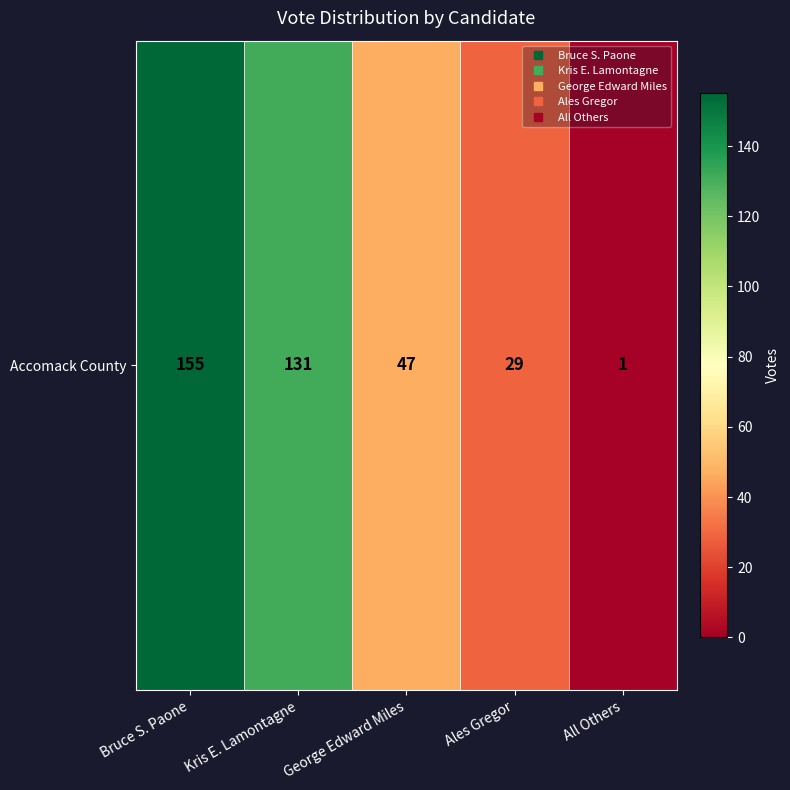

List the labels in order of value, smallest first.

All Others, Ales Gregor, George Edward Miles, Kris E. Lamontagne, Bruce S. Paone